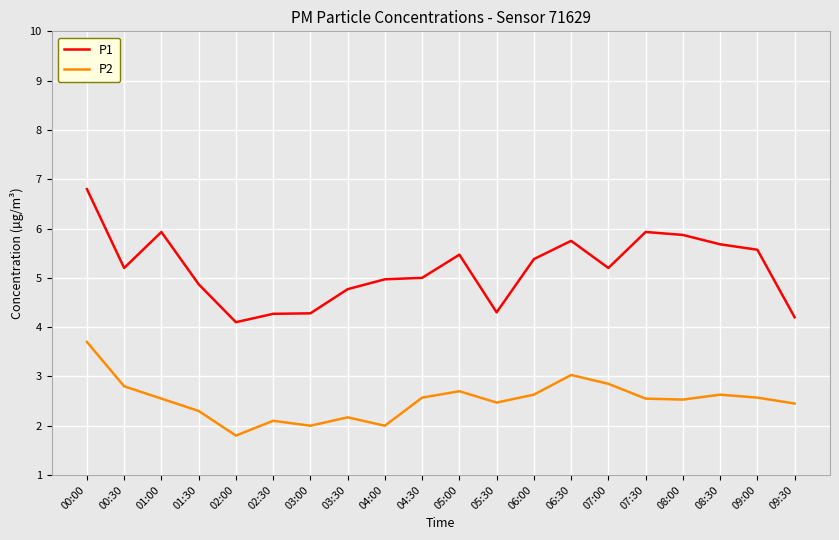

What is the sum of the P1 values at 03:30 and 00:00?

11.6